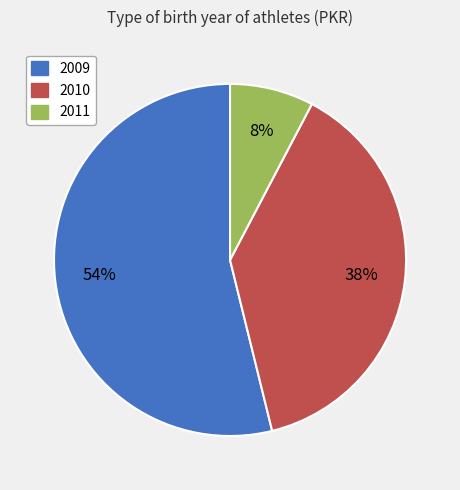

To the nearest percent, what is the average slice percentage?

33%